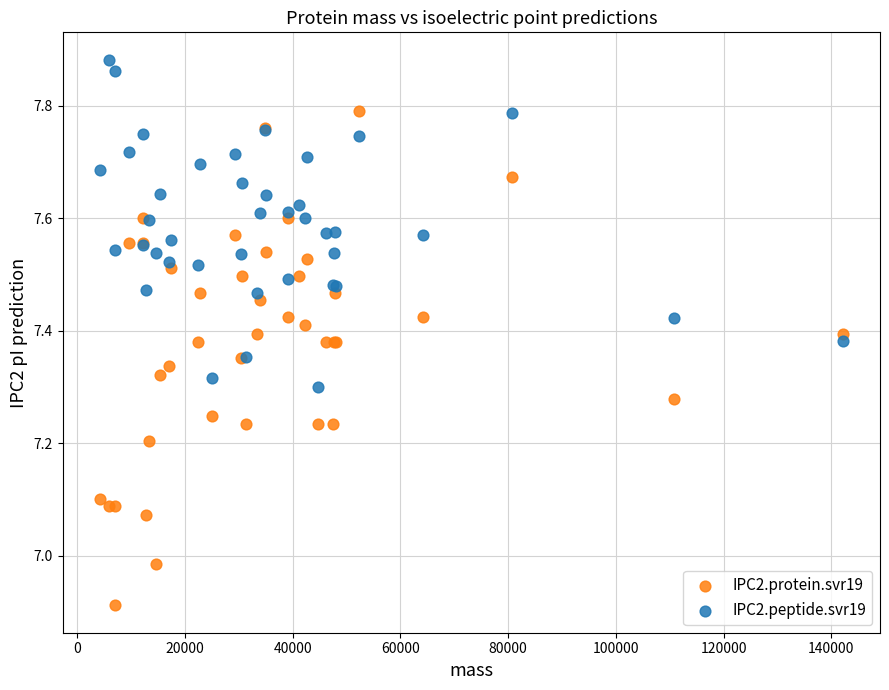

Which series has the largest Y range (max minus min)?

IPC2.protein.svr19